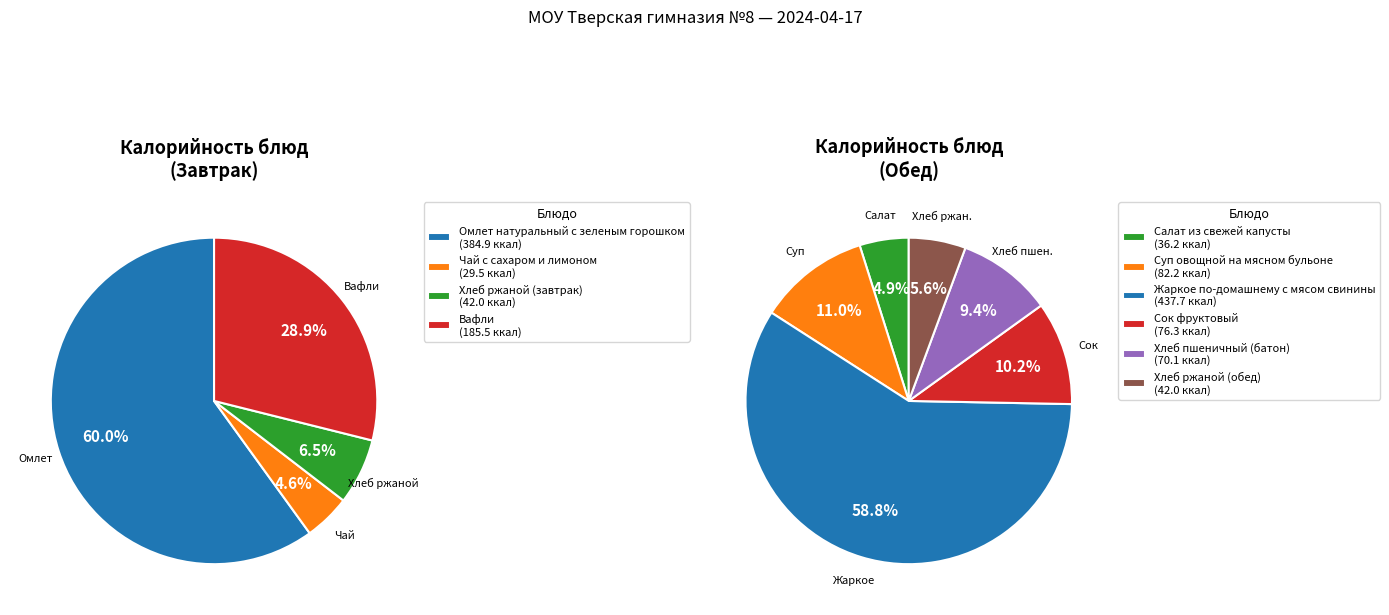

How many slices are in this pie chart?

10